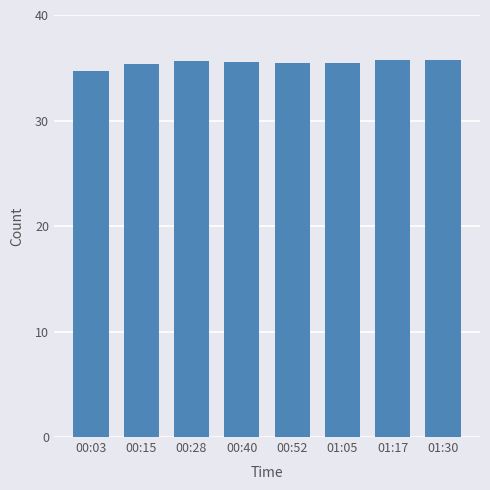

What is the difference between the maximum and second lowest values?

0.4